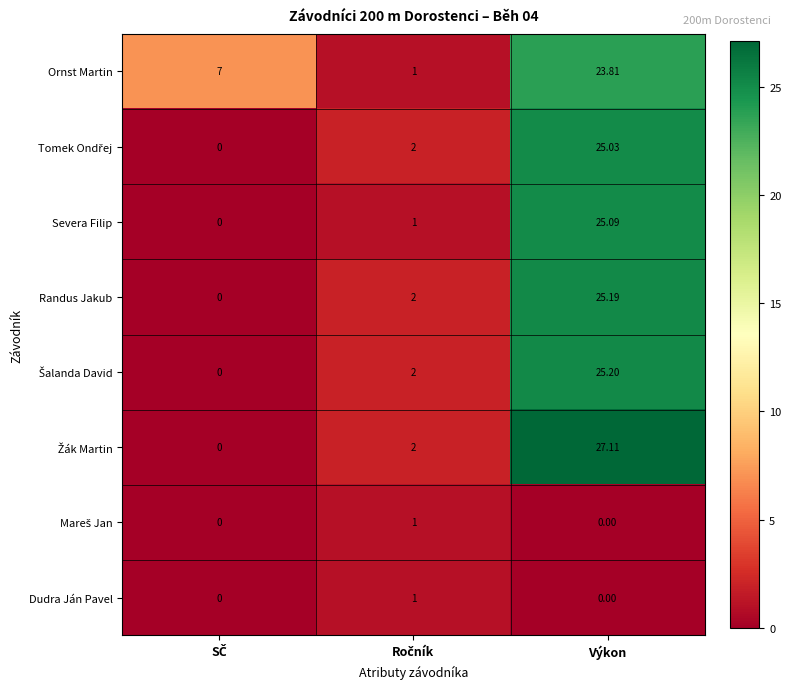

Which series has the largest total across all categories?

Ornst Martin